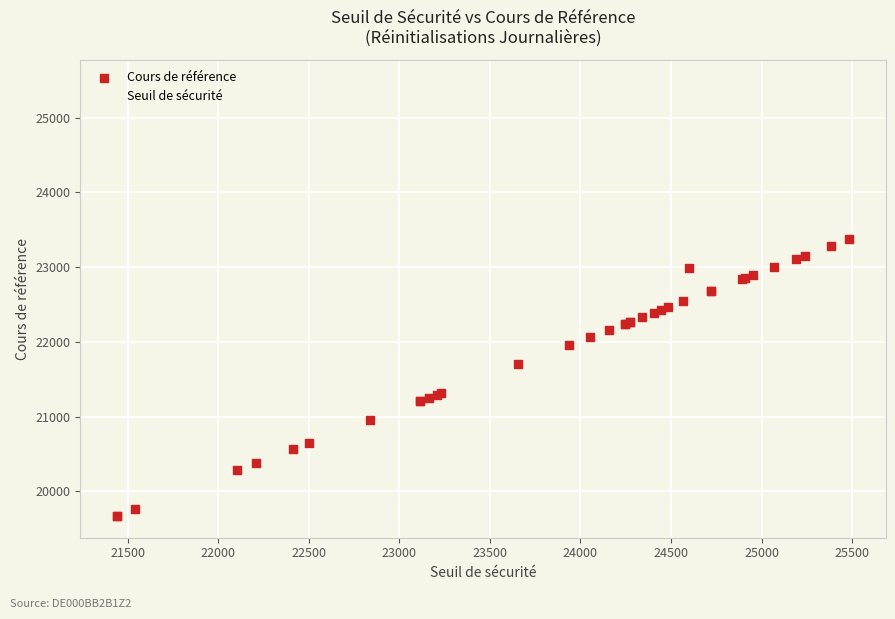

In the Seuil de sécurité series, what Y value is closest to 23463?

23653.4